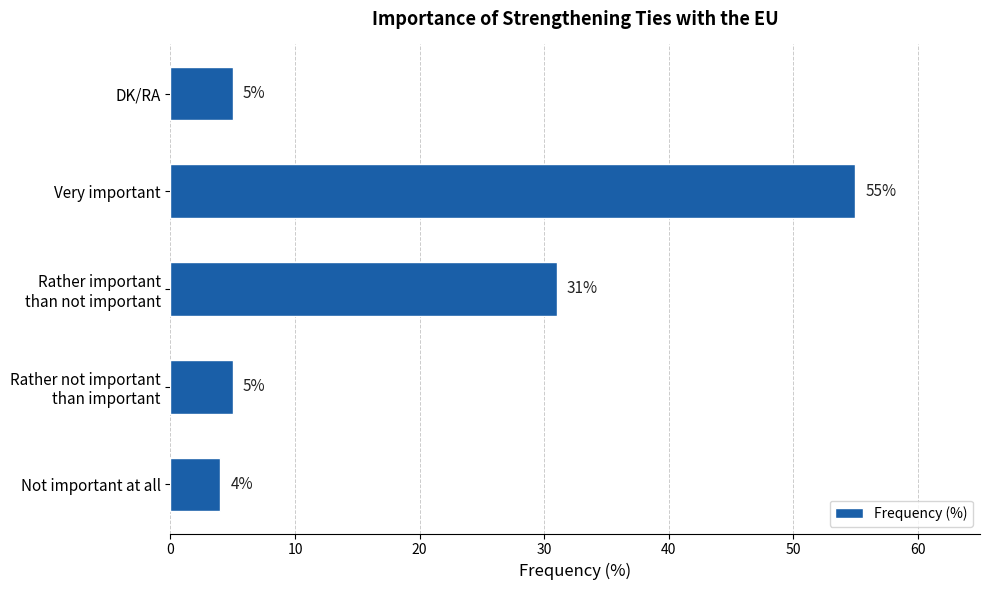

What is the difference between the second highest and minimum values?

27